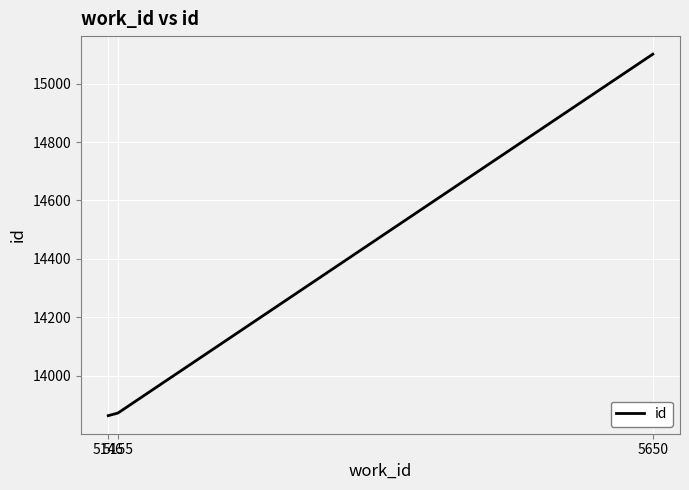

What is the sum of the values at 5155 and 5146?

27735